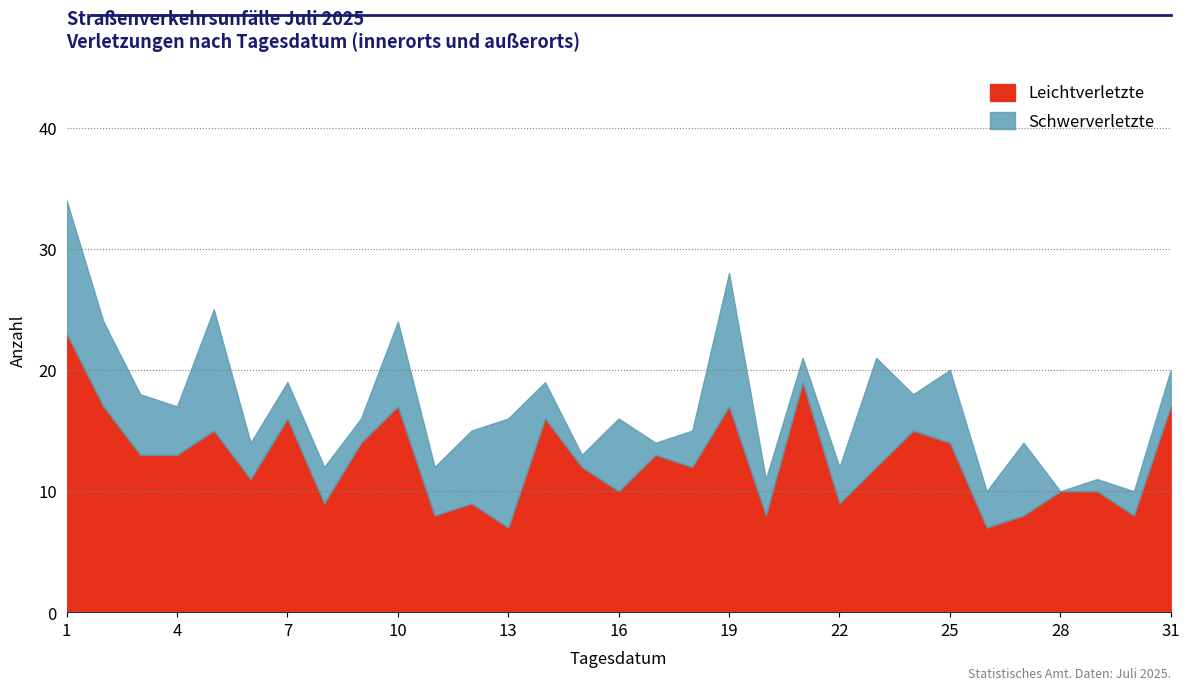

Is it true that Schwerverletzte equals 11 at 1?

True